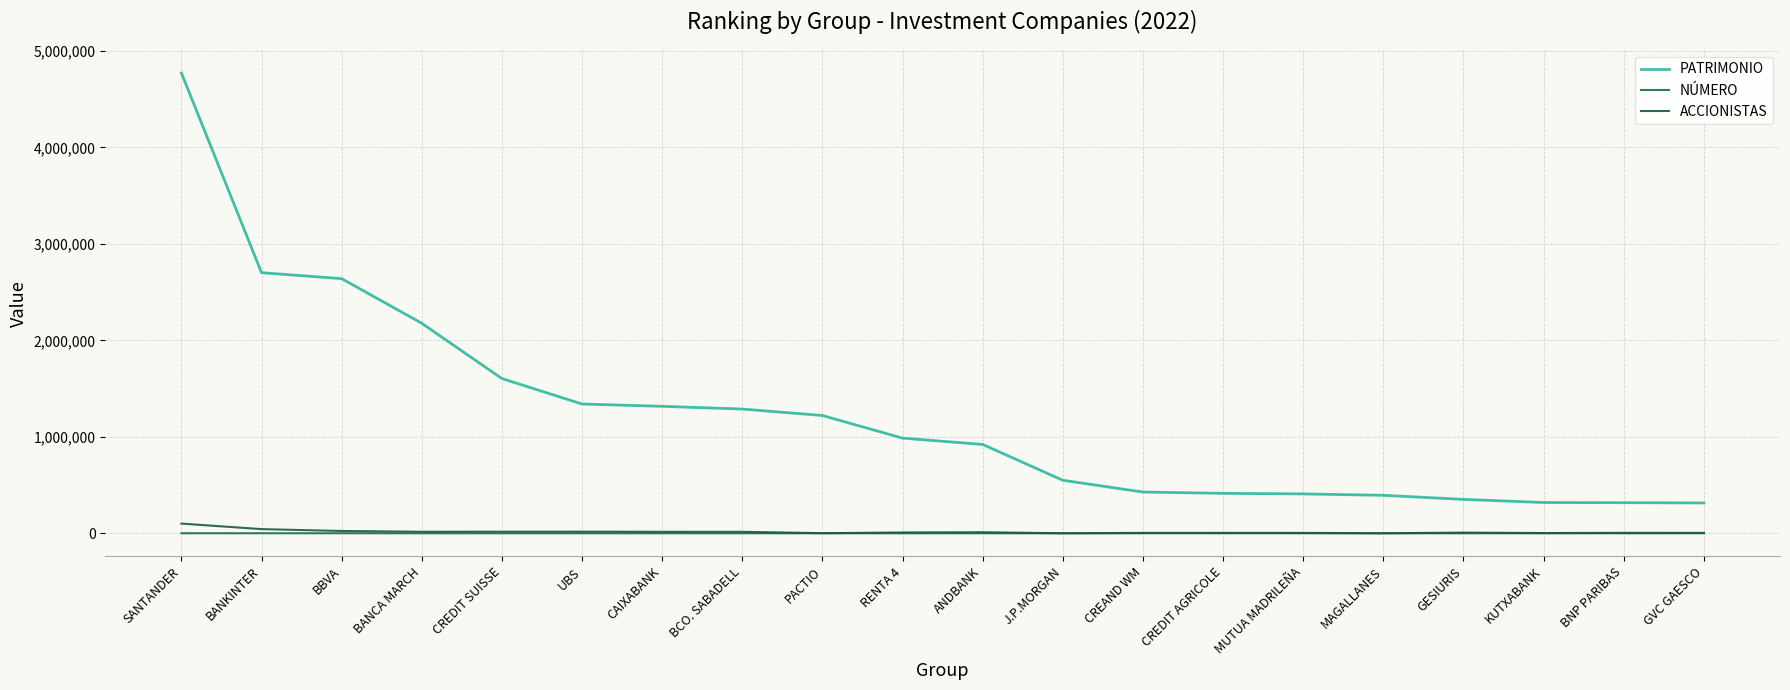

Which series changed the most between BBVA and KUTXABANK?

PATRIMONIO